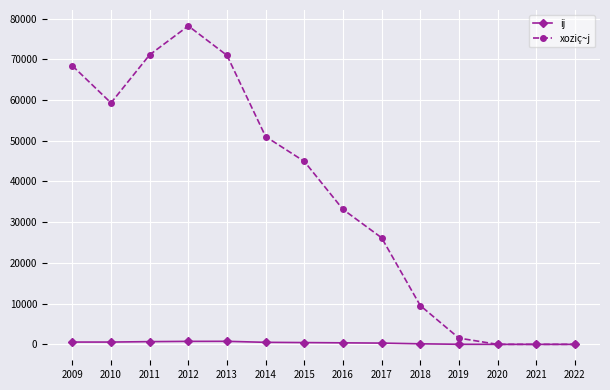

At which category does the chart reach its peak across all series?

2012